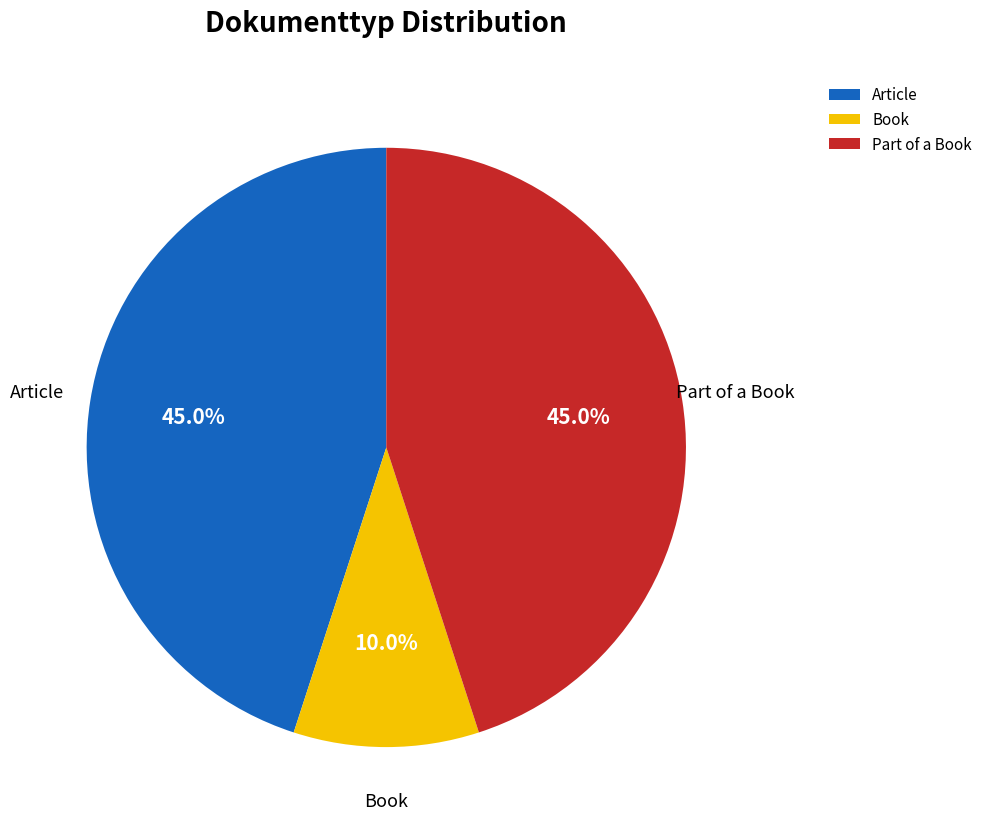

True or false: Book accounts for 19% of the total.

False